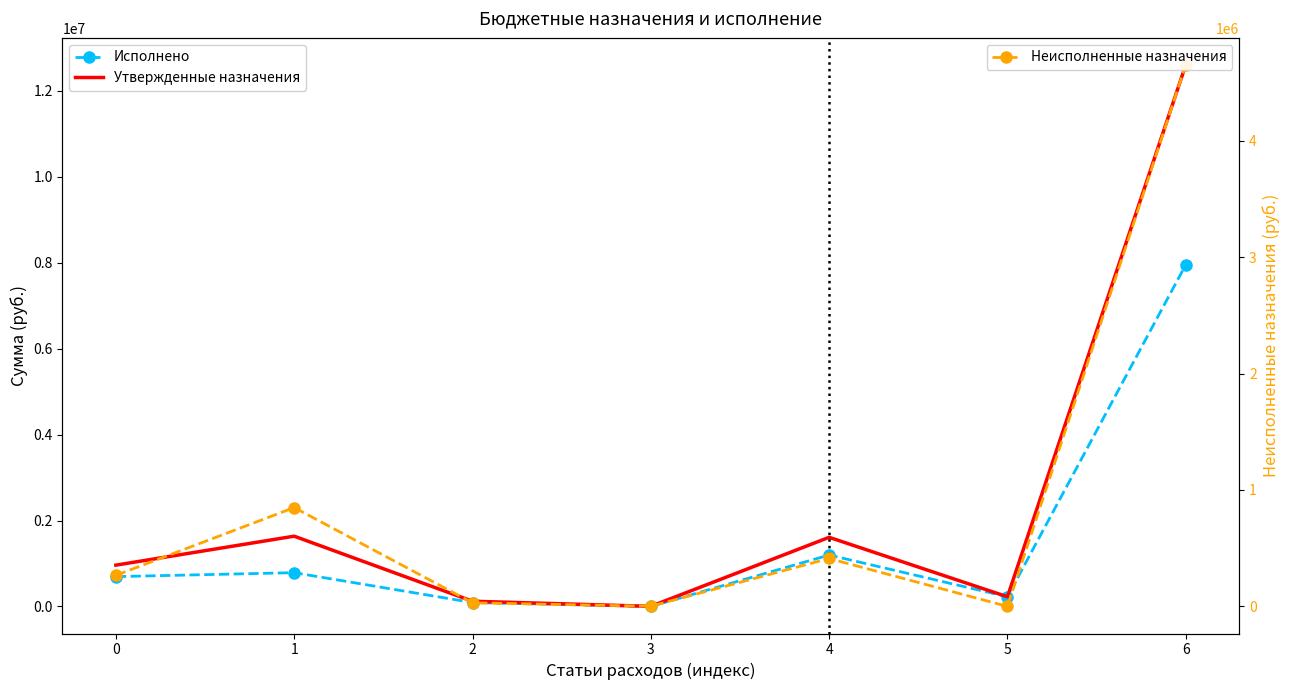

Between 6 and 5, which is larger?

6